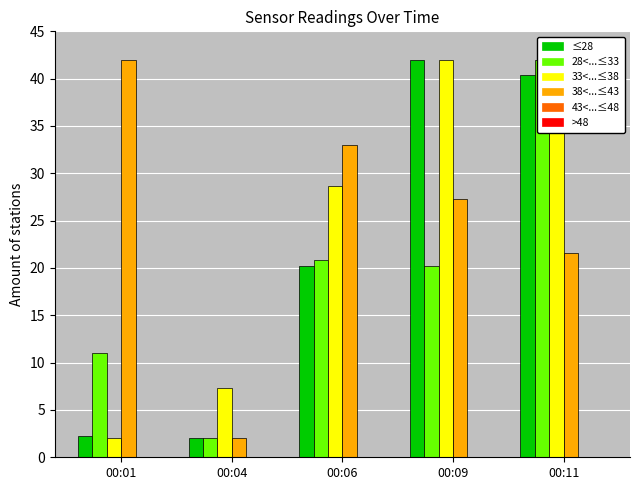

Which has a higher value, 00:01 or 00:06?

00:06